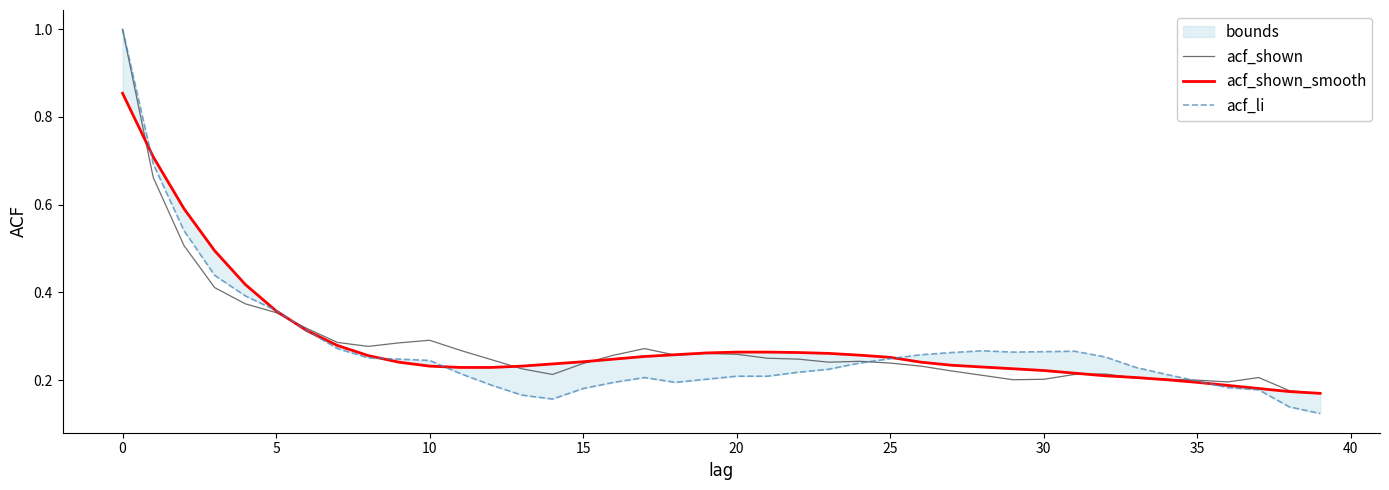

Is it true that acf_shown equals 0.4 at 25?

False